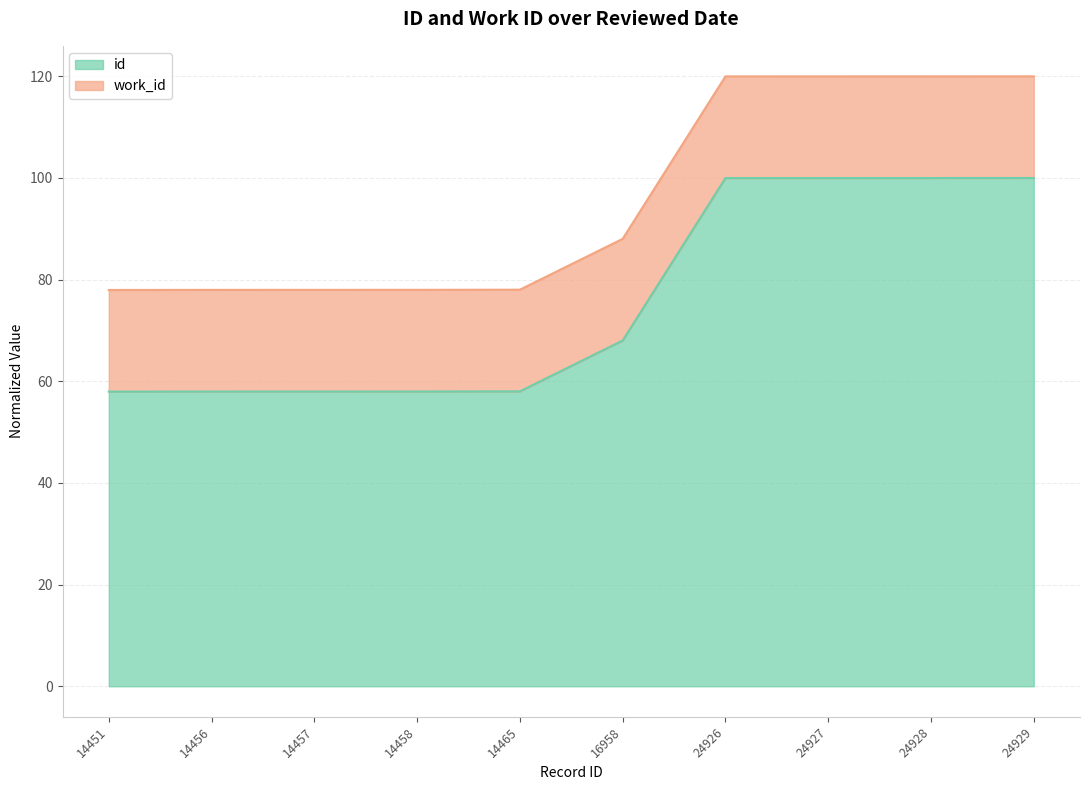

What is the highest value of the id series?

100.0